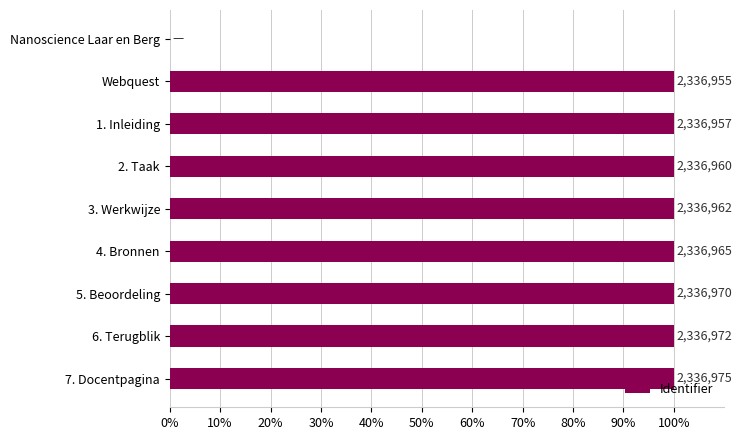

What is the greatest value displayed?

100.0